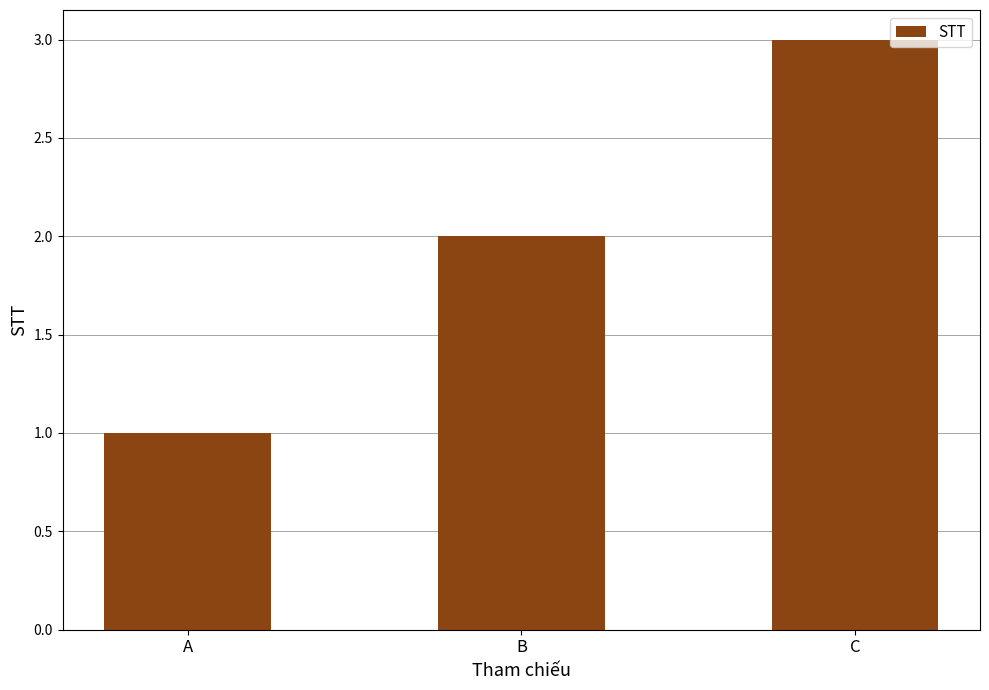

Does the chart contain any negative values?

No